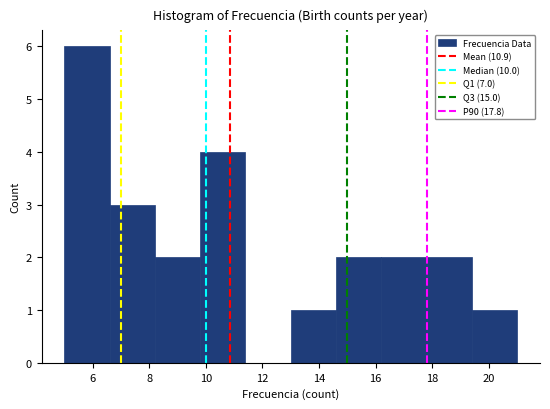

Over which range of the x-axis is the bar tallest?

5.0 to 6.6